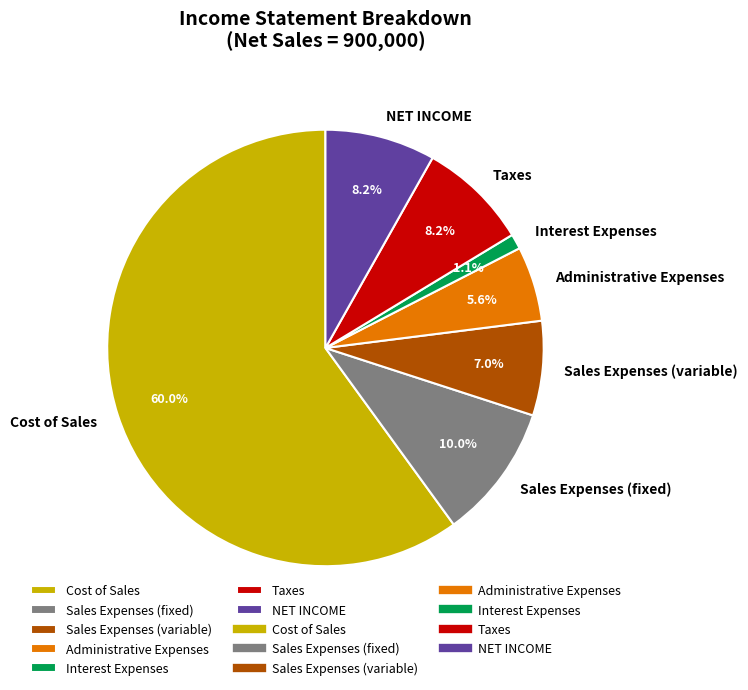

True or false: Interest Expenses accounts for 9% of the total.

False